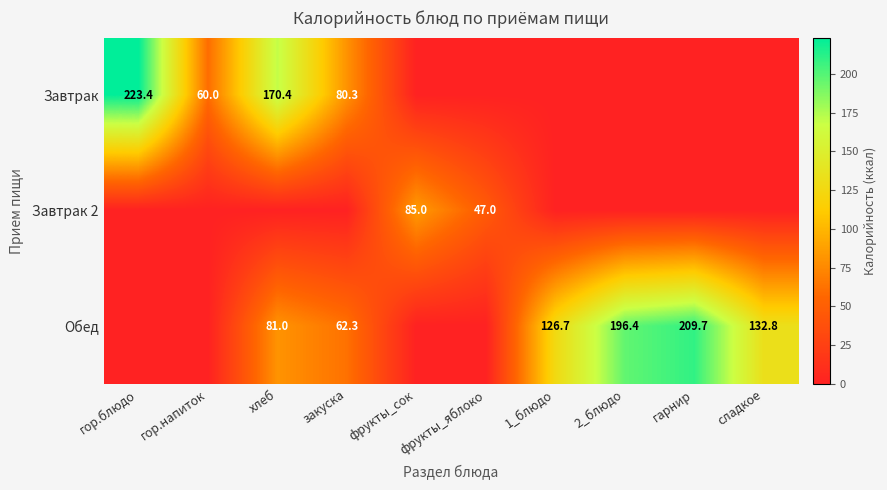

True or false: Обед has a value of 179.7 at 1_блюдо.

False